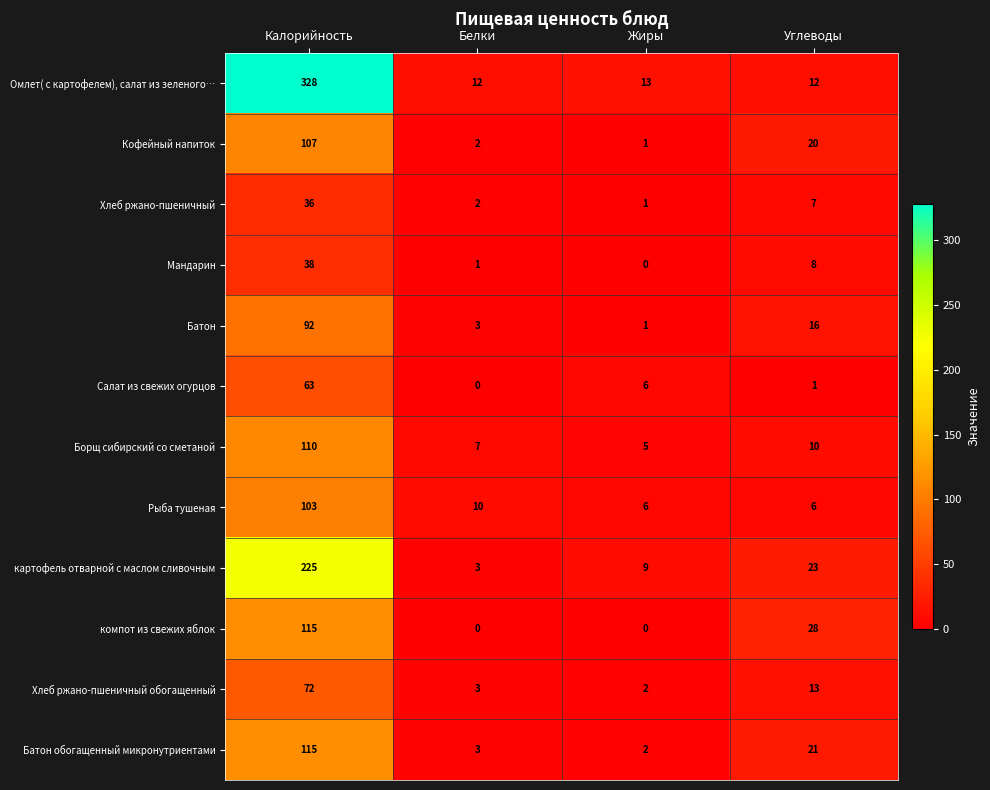

At which label does Кофейный напиток first exceed 20?

Калорийность